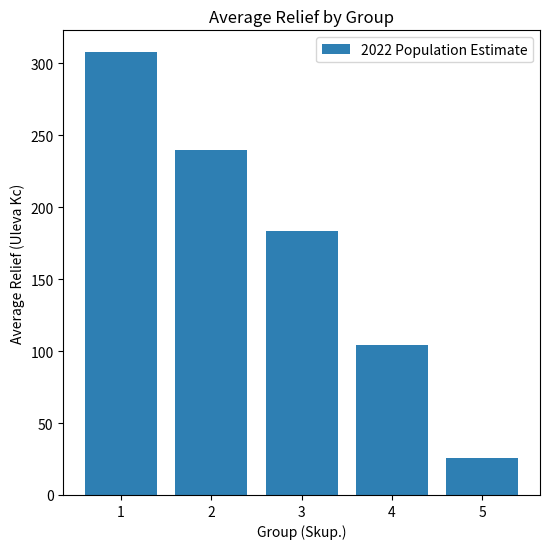

True or false: the data shows 240.1 at 2.

True